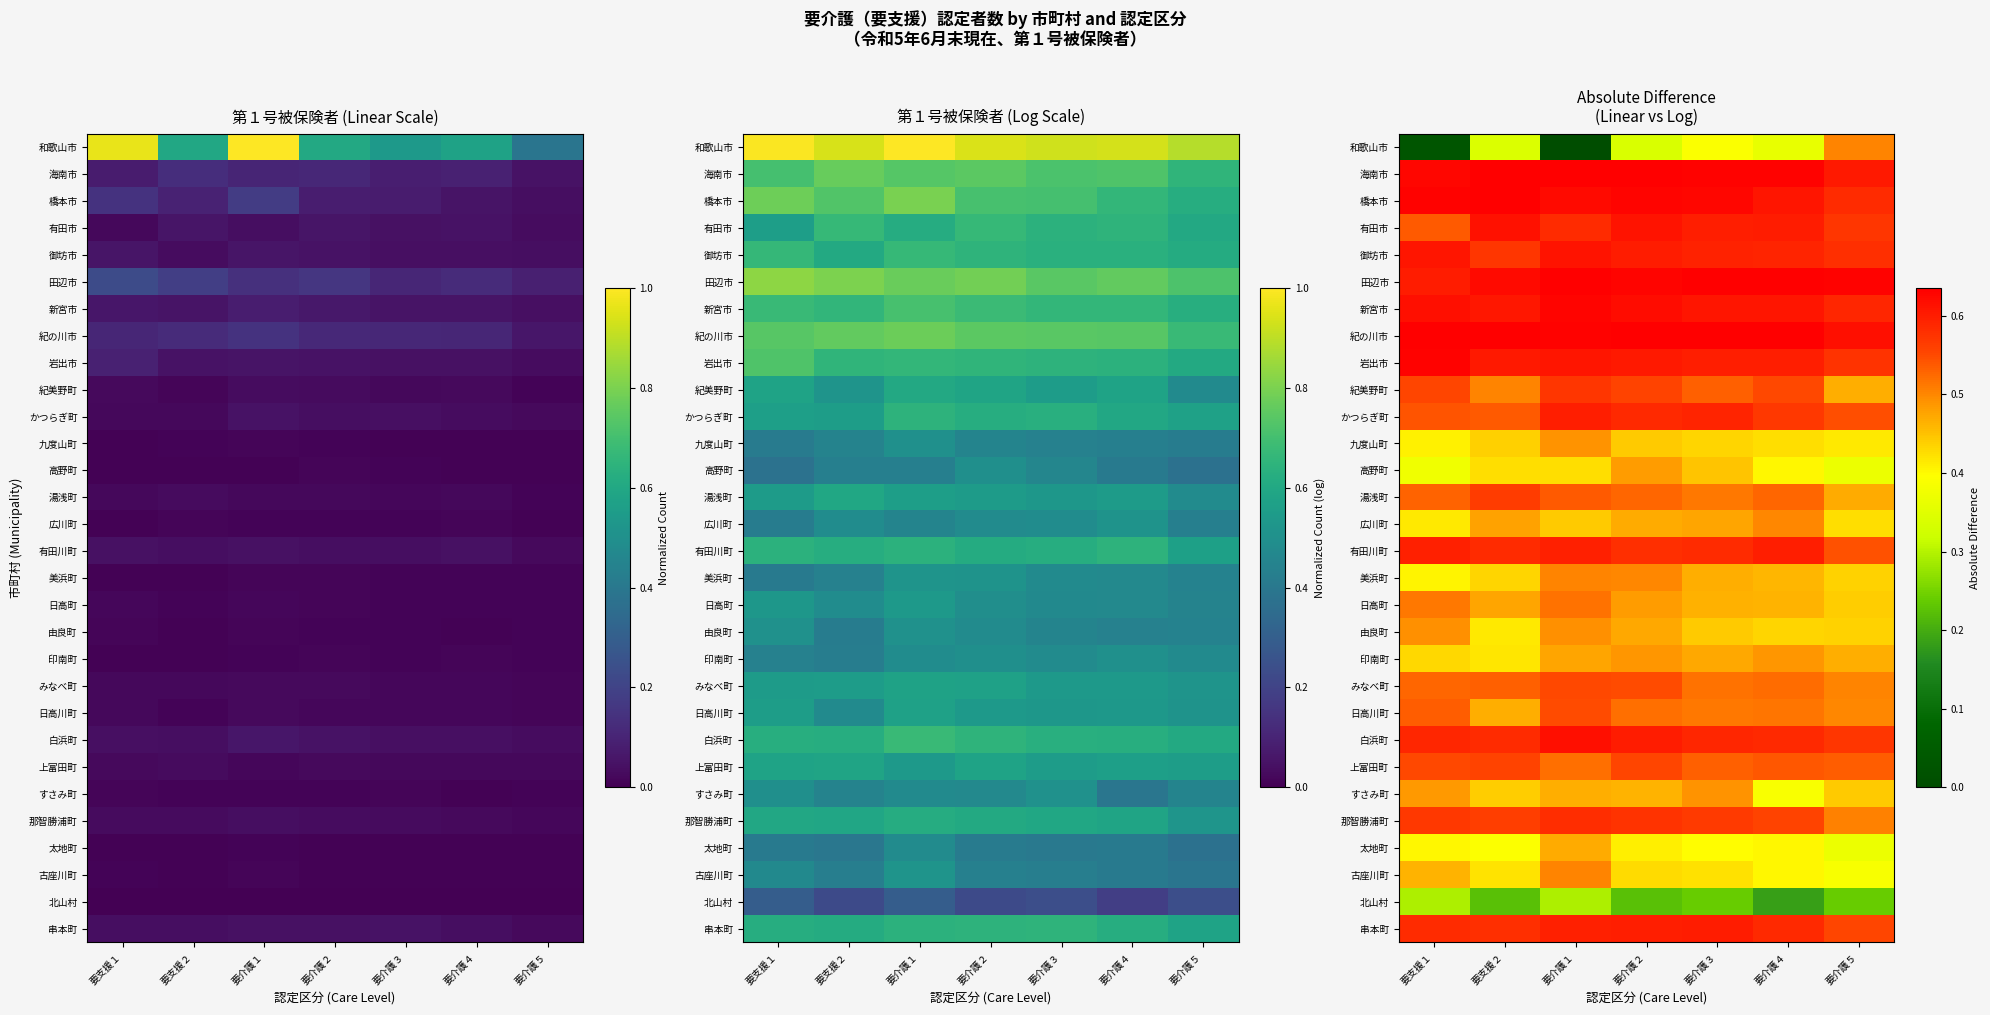

What is the approximate value of 広川町 at 要支援２?

0.5